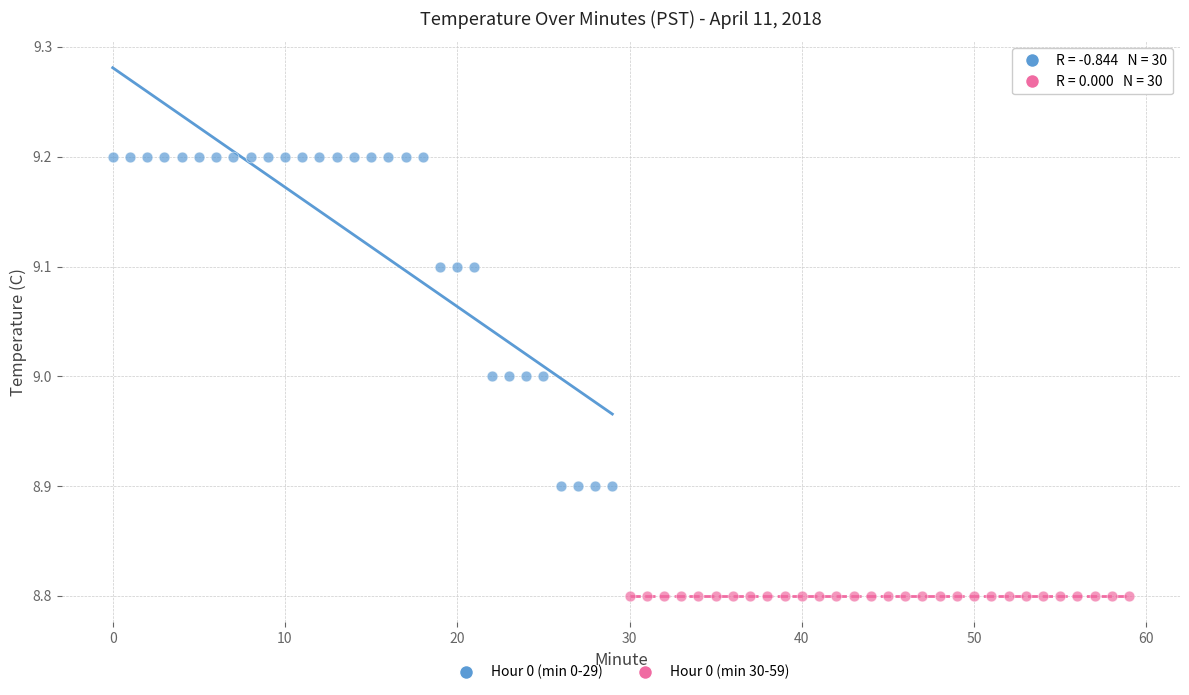

Which series reaches the maximum Y coordinate?

Hour 0 (min 0-29)